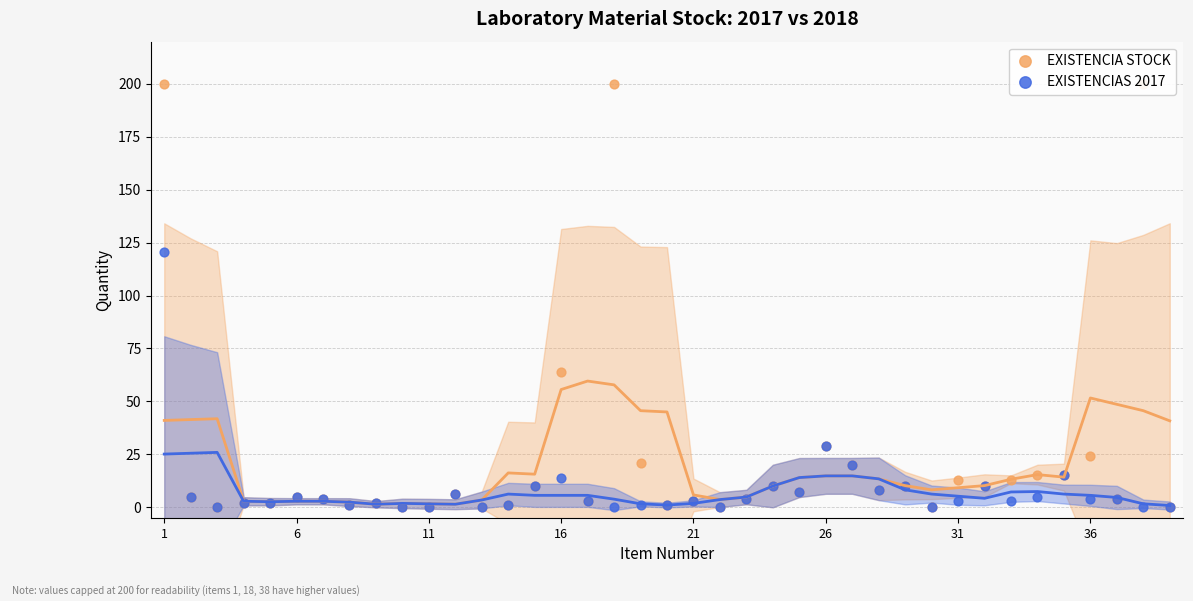

What are all the series names shown in the legend?

EXISTENCIA STOCK, EXISTENCIAS 2017